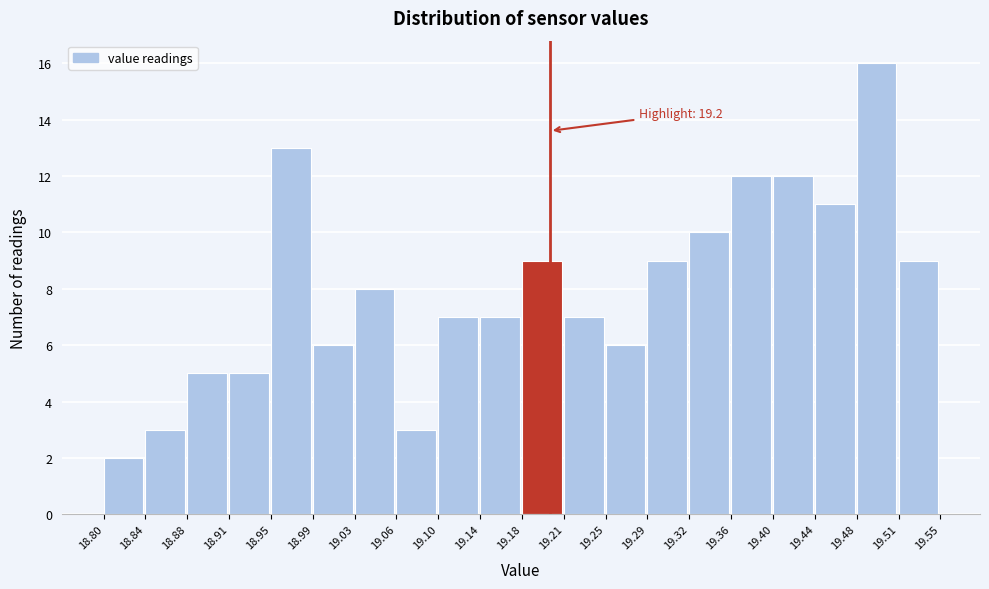

Over which range of the x-axis is the bar tallest?

19.48 to 19.51